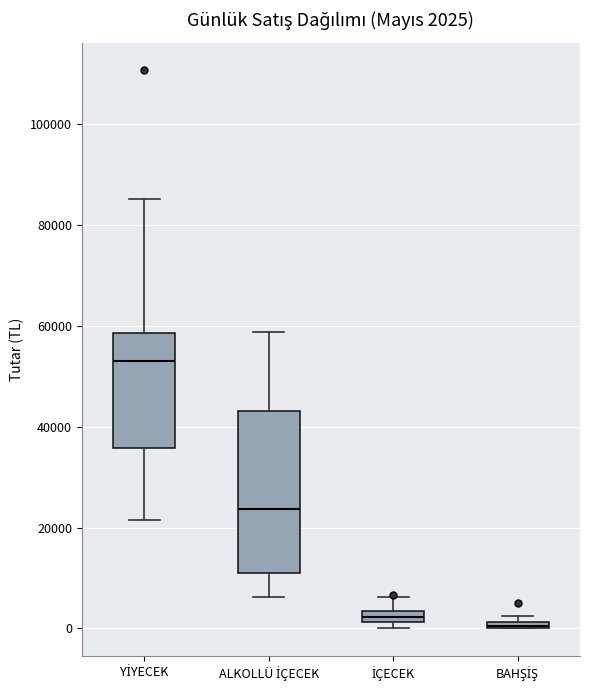

Comparing the boxes themselves (not the whiskers), which one is the tallest?

ALKOLLÜ İÇECEK